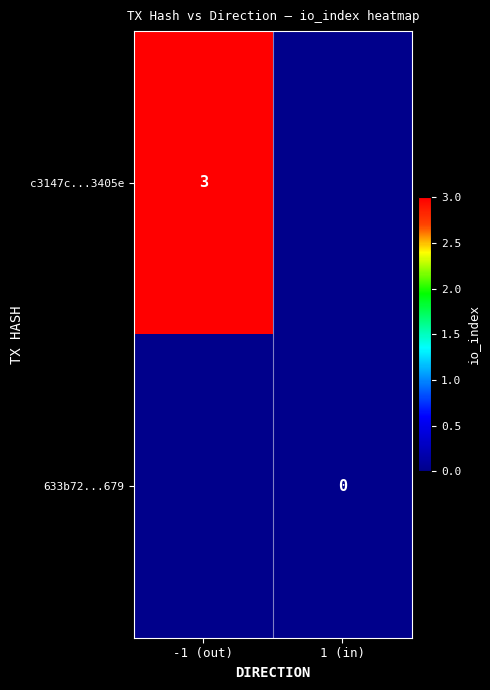

The c3147c...3405e series shows 5 at -1 (out). True or false?

False